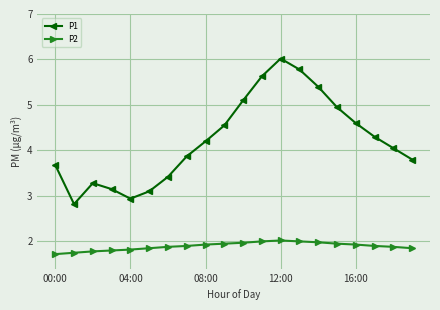

Which series has the largest total across all categories?

P1